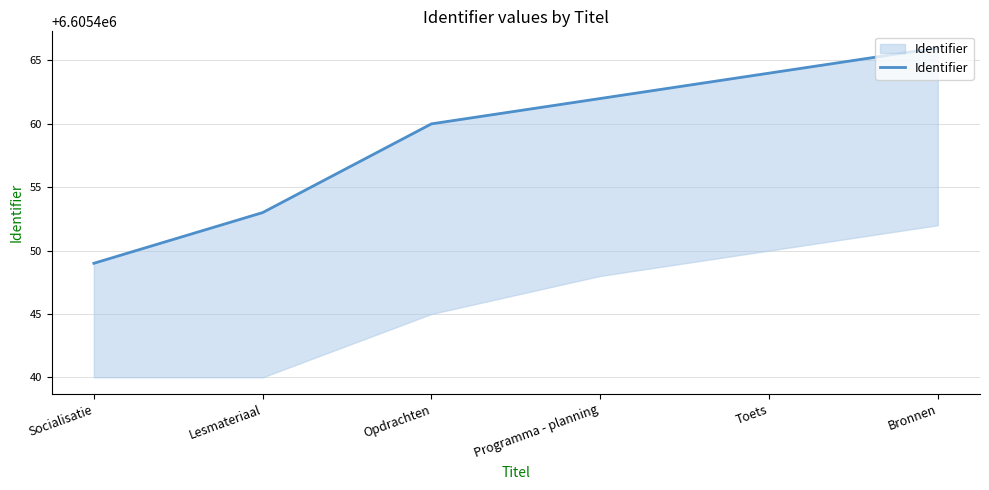

What position from the left is Toets?

5